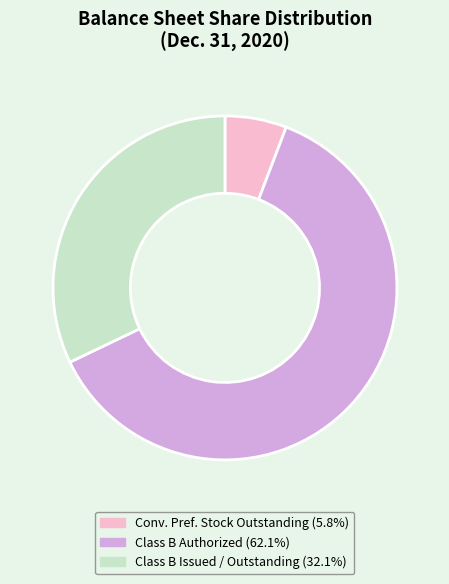

Is there a majority slice in this chart?

Yes